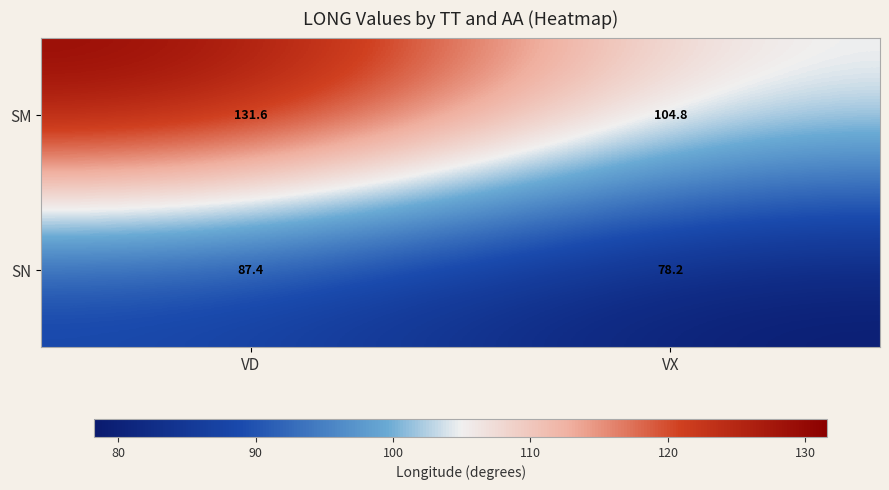

The SN series shows 78.2 at VX. True or false?

True